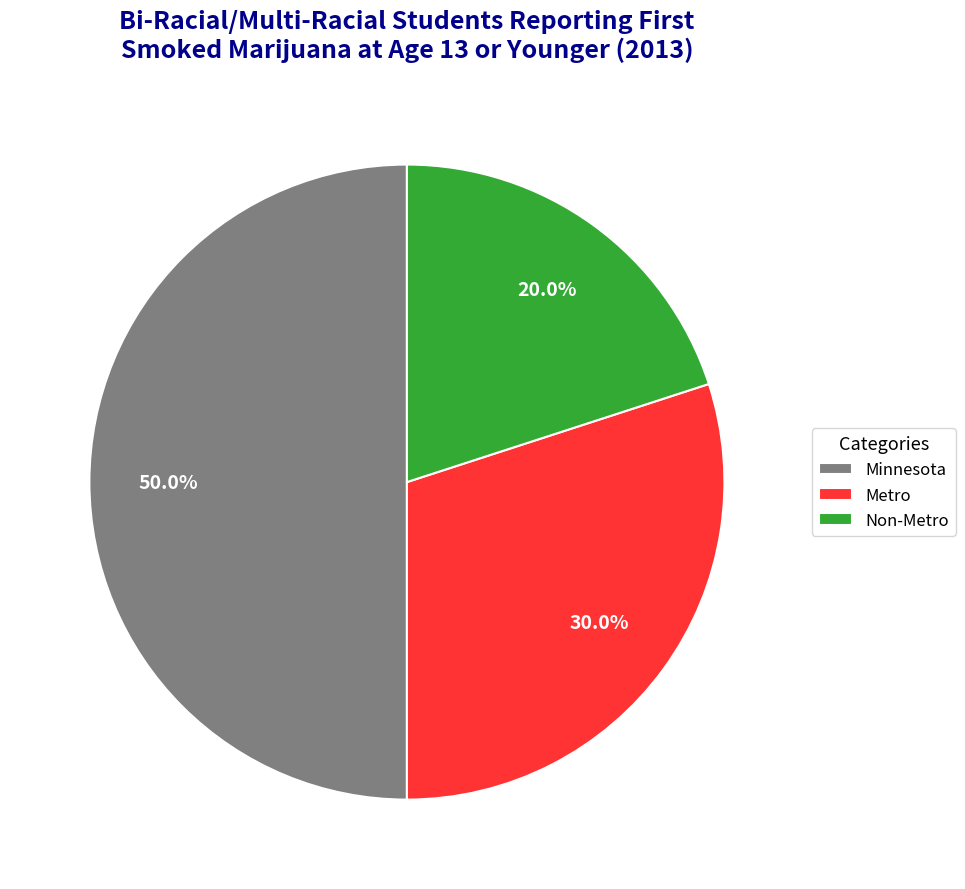

Does Non-Metro account for over 50% of the chart?

No